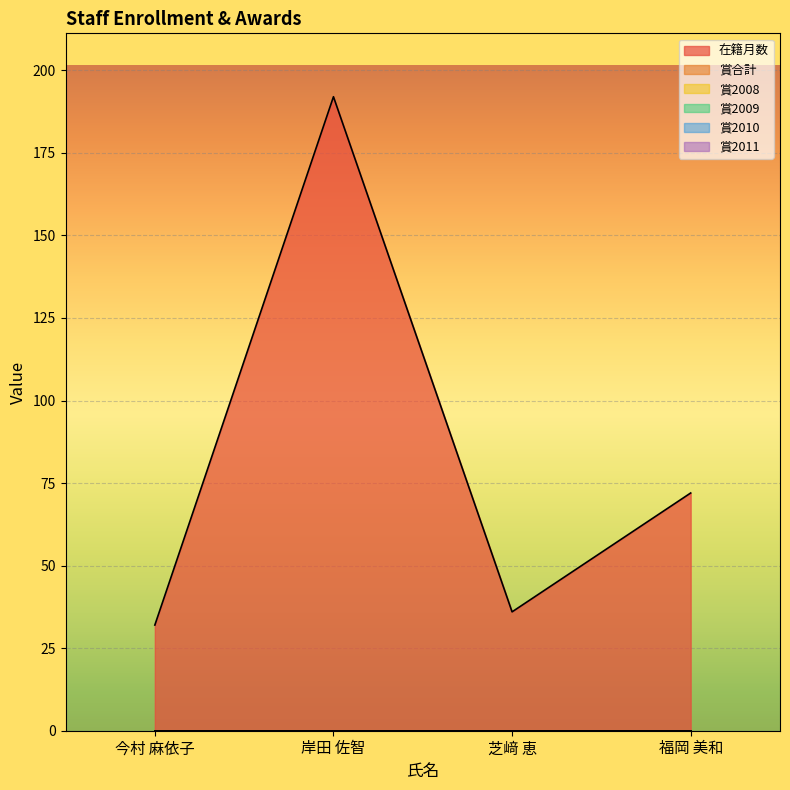

Is the value of 賞2009 at 福岡 美和 greater than the value of 賞合計 at 福岡 美和?

No